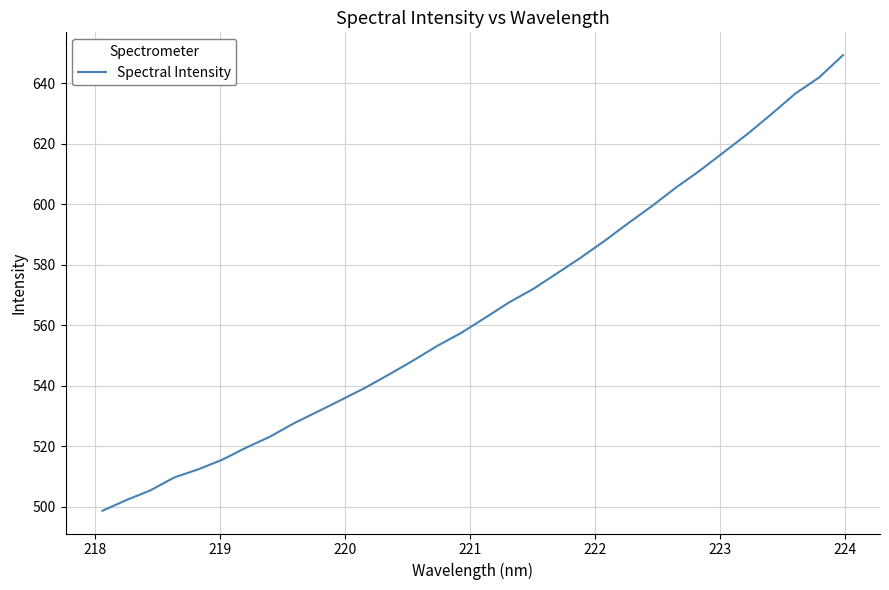

What is the smallest value displayed?

498.7